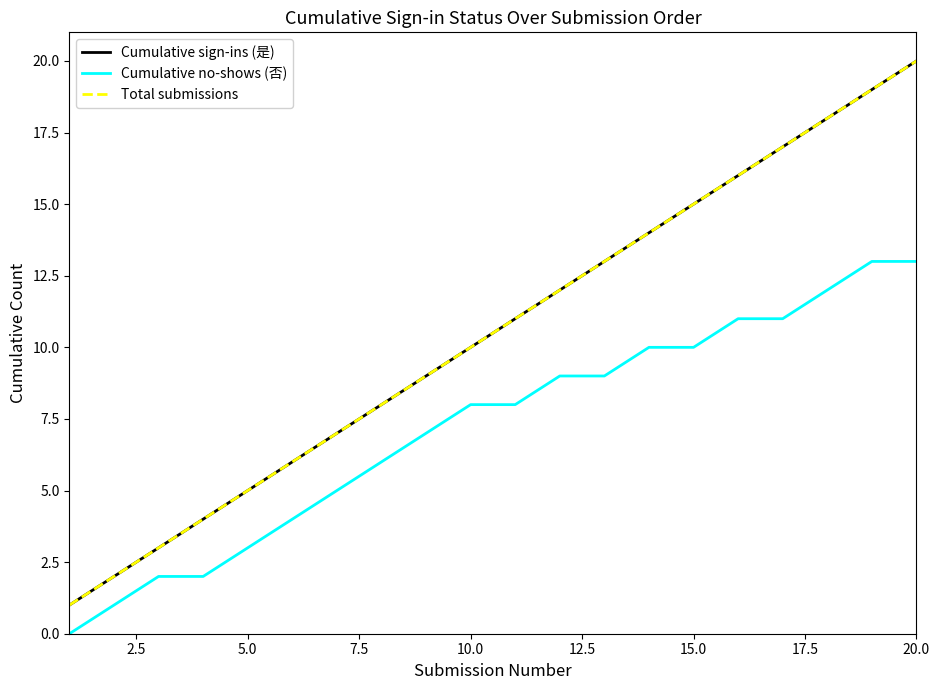

Is this an area chart (filled region under the line)?

No